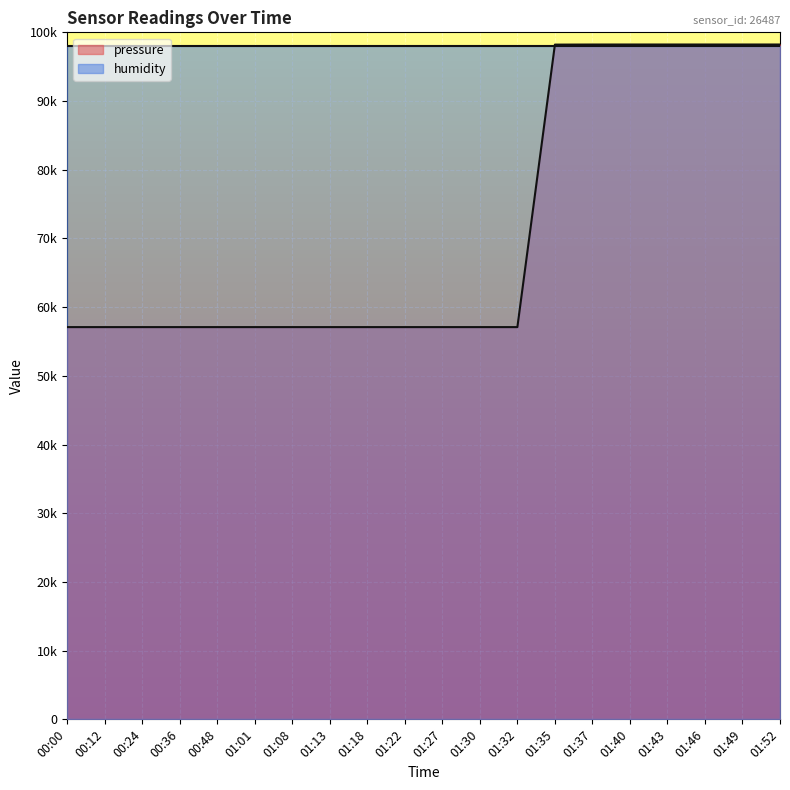

Approximately how many times larger is the value at 01:49 compared to 00:36?

1.7